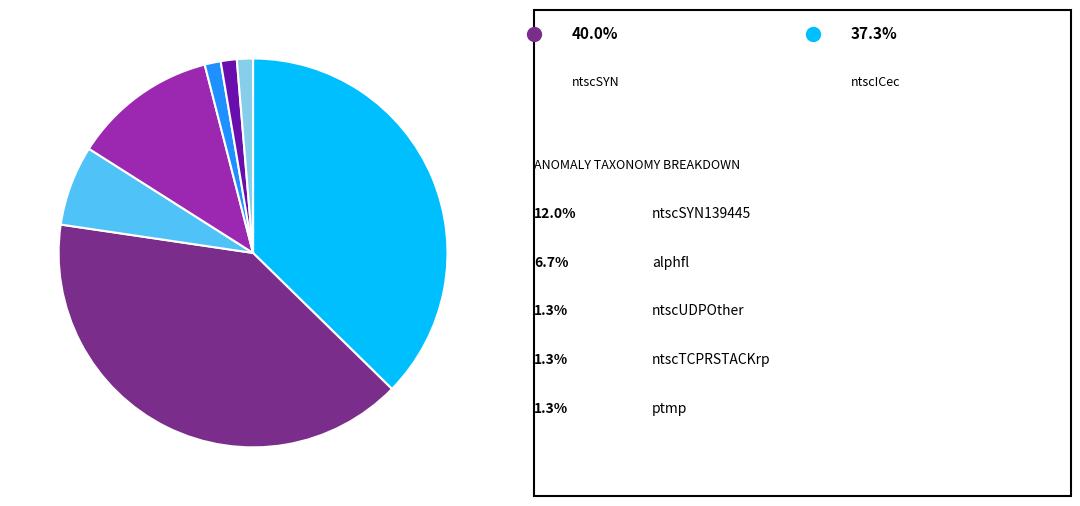

Does any single category account for the majority?

No